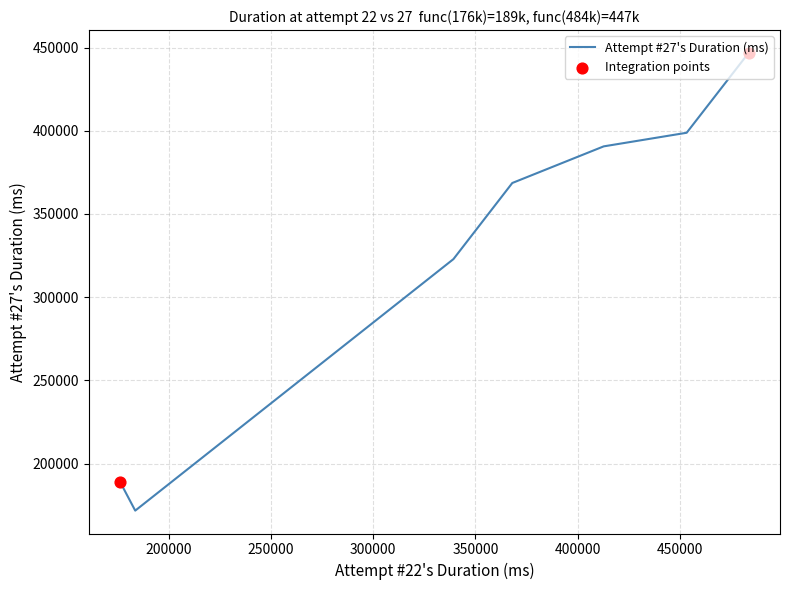

True or false: there are more than 1 points higher than both neighbors.

False